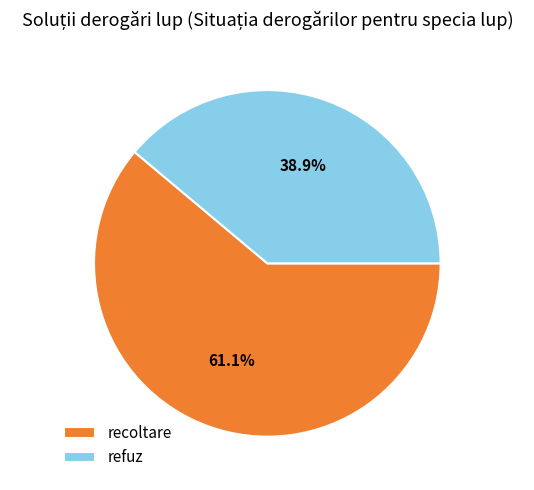

To the nearest percent, what is the difference between the largest and smallest slice percentages?

22%